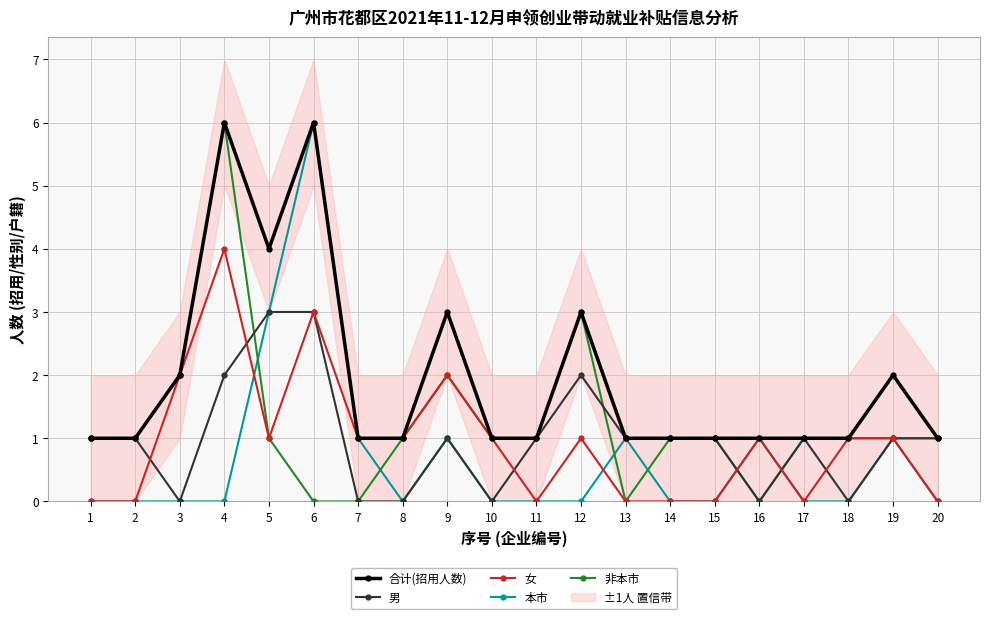

In 本市, how many points are lower than both neighbors (excluding endpoints)?

1